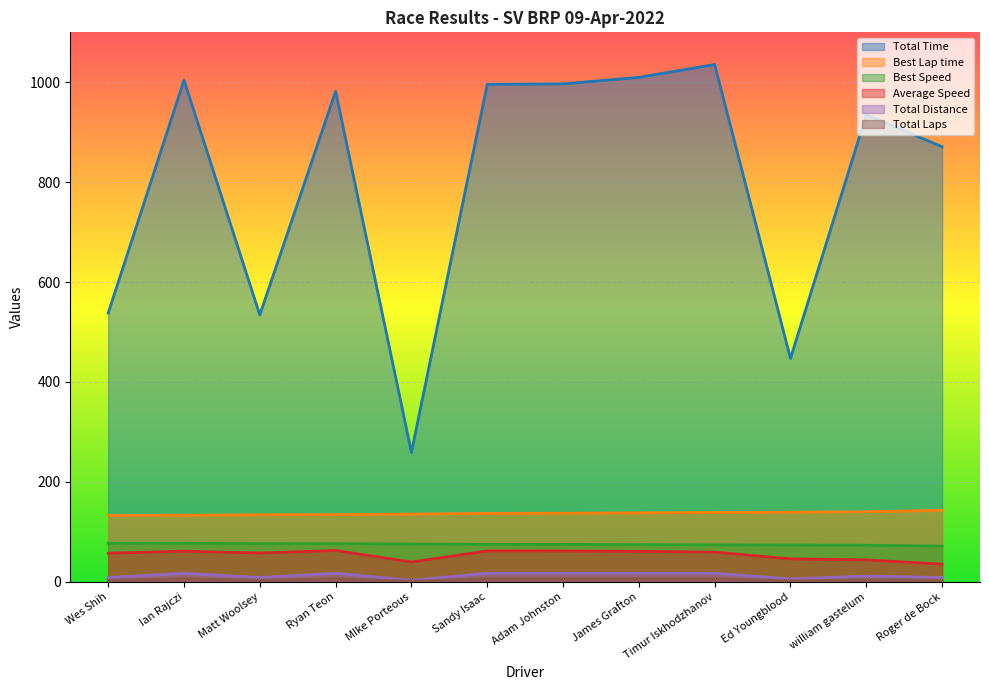

Rank the series by their maximum value, from lowest to highest.

Total Distance, Total Laps, Average Speed, Best Speed, Best Lap time, Total Time